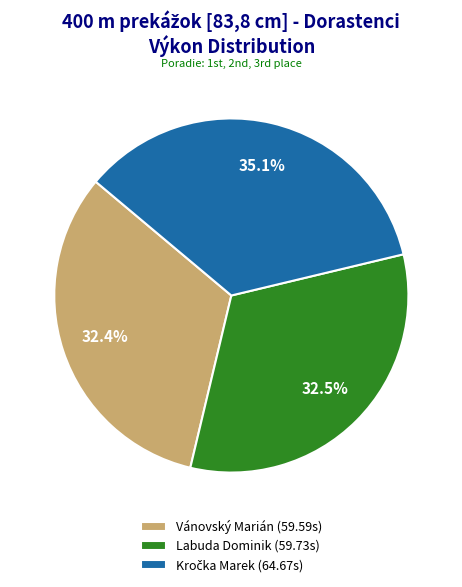

What percentage is NOT represented by Labuda Dominik (59.73s)?

67.5%